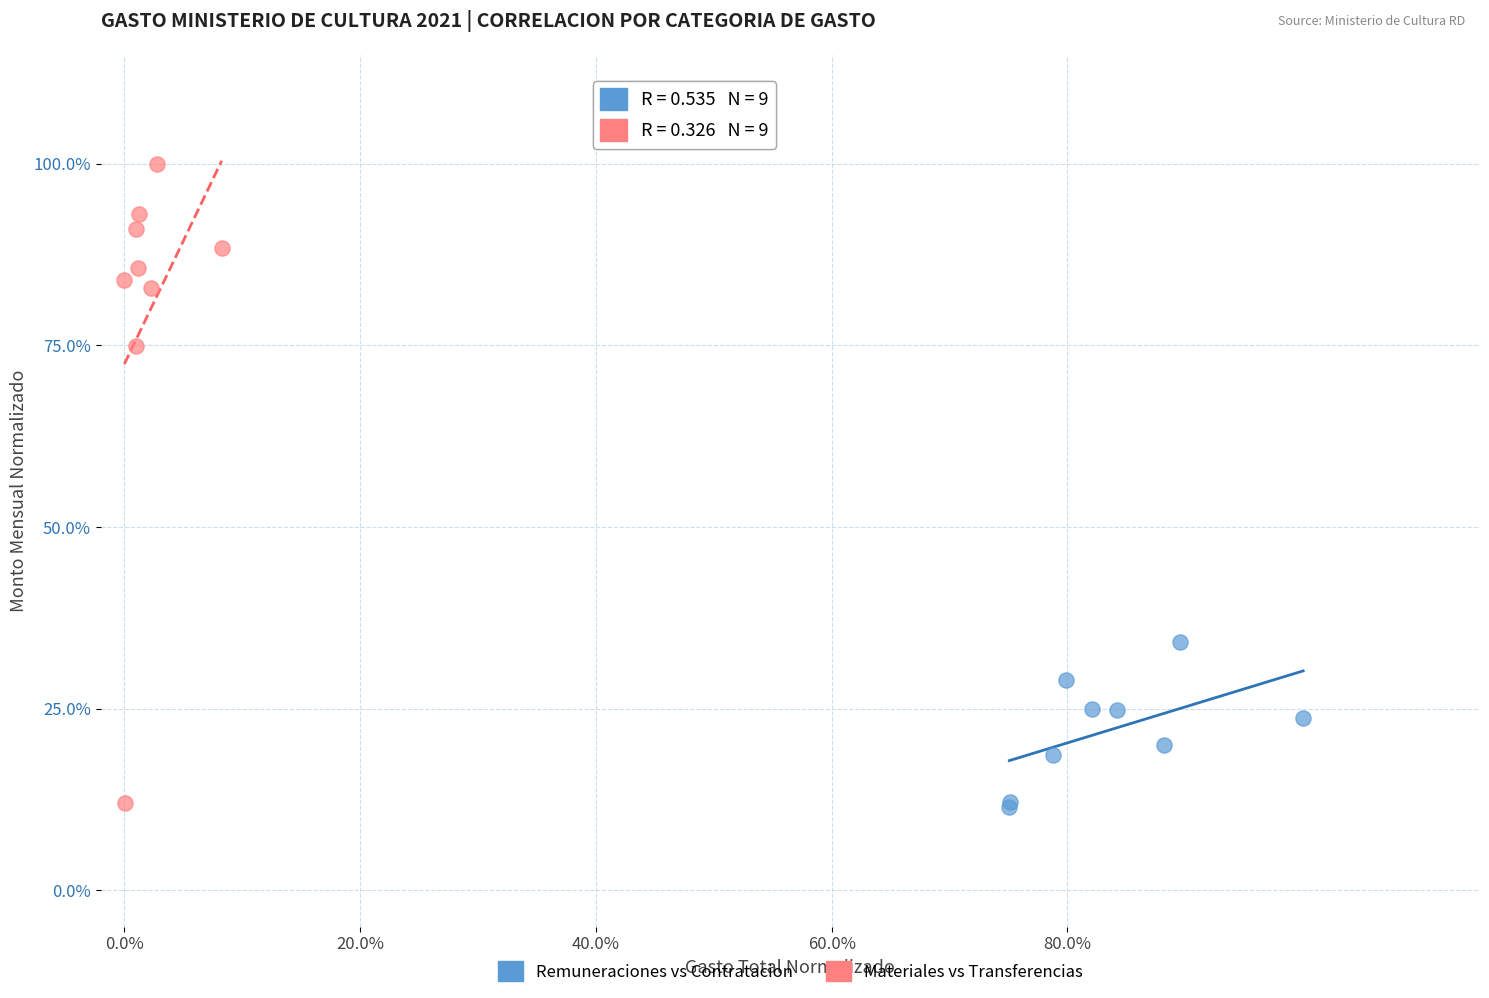

What are all the series names shown in the legend?

Remuneraciones vs Contratacion, Materiales vs Transferencias